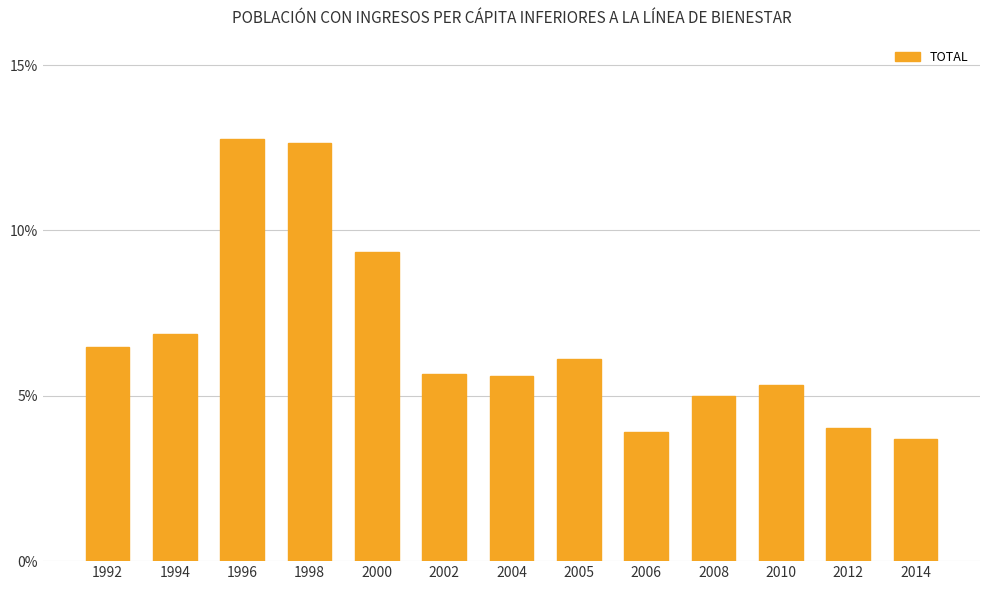

Which label corresponds to the smallest value in the chart?

2014